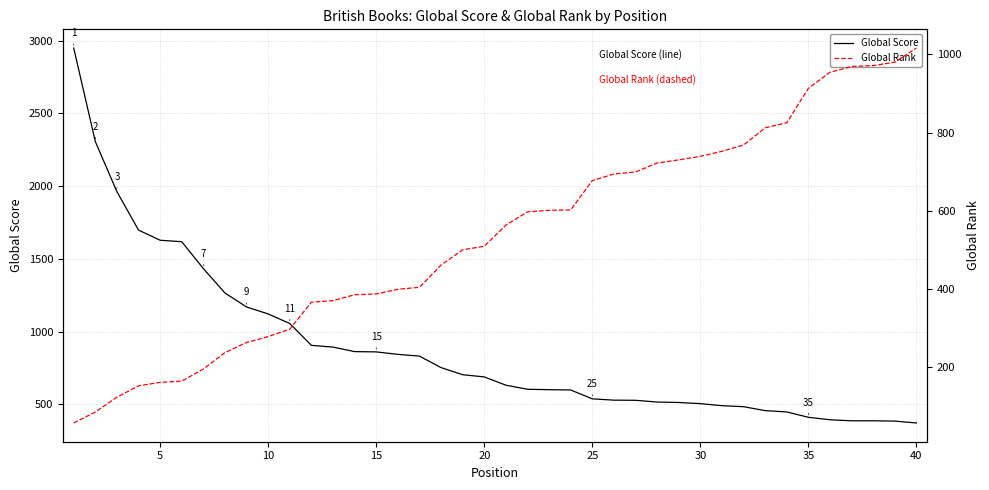

What is the value of the Global Score point at the 27th from the left?

527